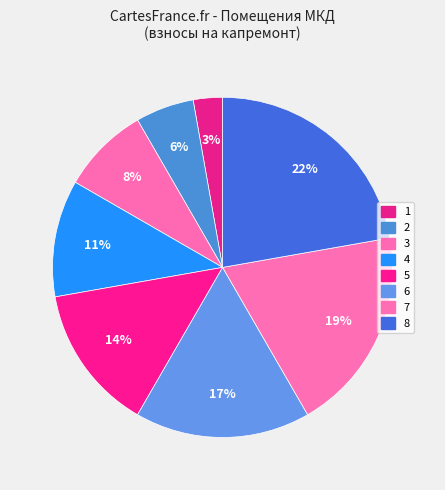

Count the number of slices in the pie.

8